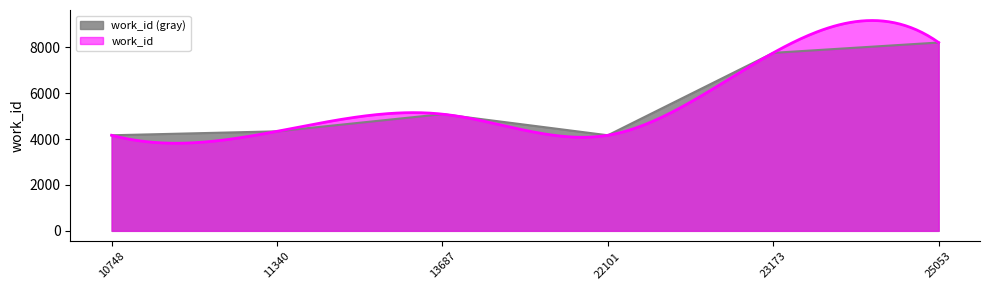

Does the chart display data point markers on the line(s)?

No